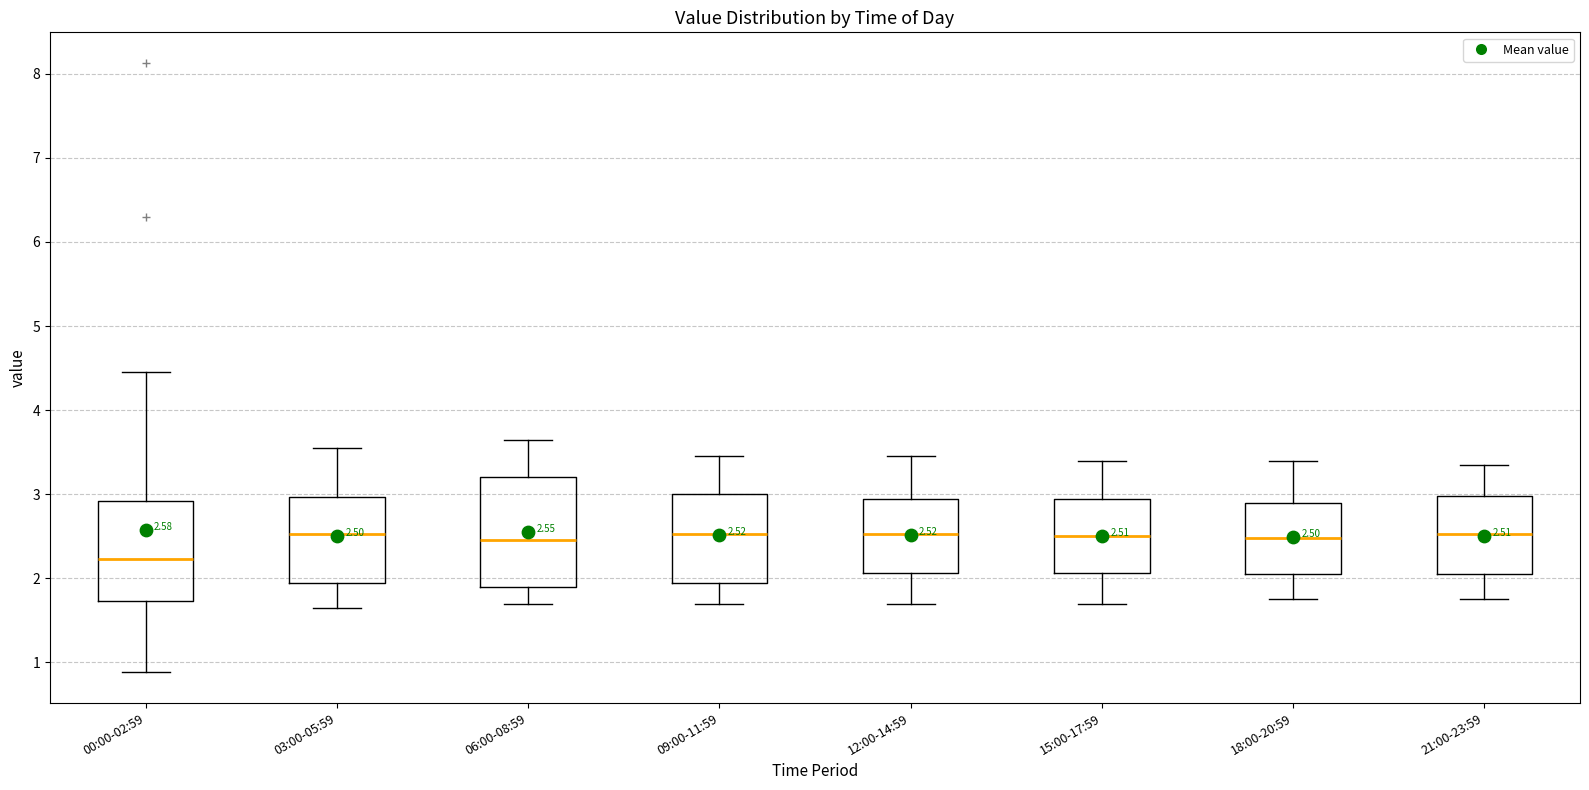

Comparing the boxes themselves (not the whiskers), which one is the tallest?

06:00-08:59